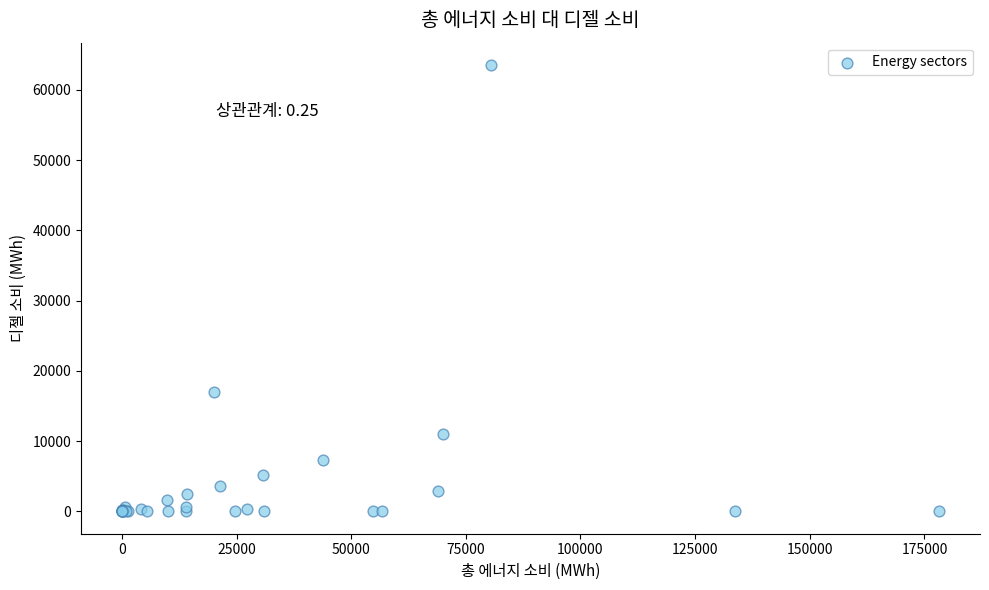

What Y value in the scatter plot is closest to 31772?

16966.6